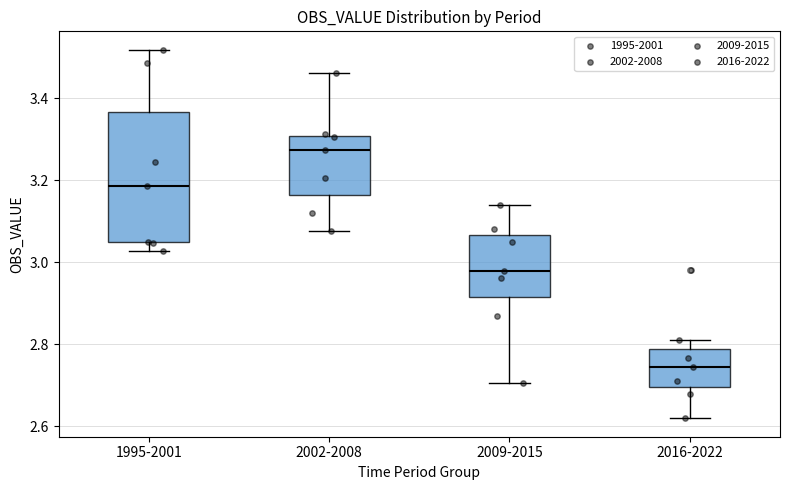

Where is the lower edge of the box for 1995-2001 on the y-axis? The values are not printed on the chart, so give them approximately, as read against the axis.

3.04